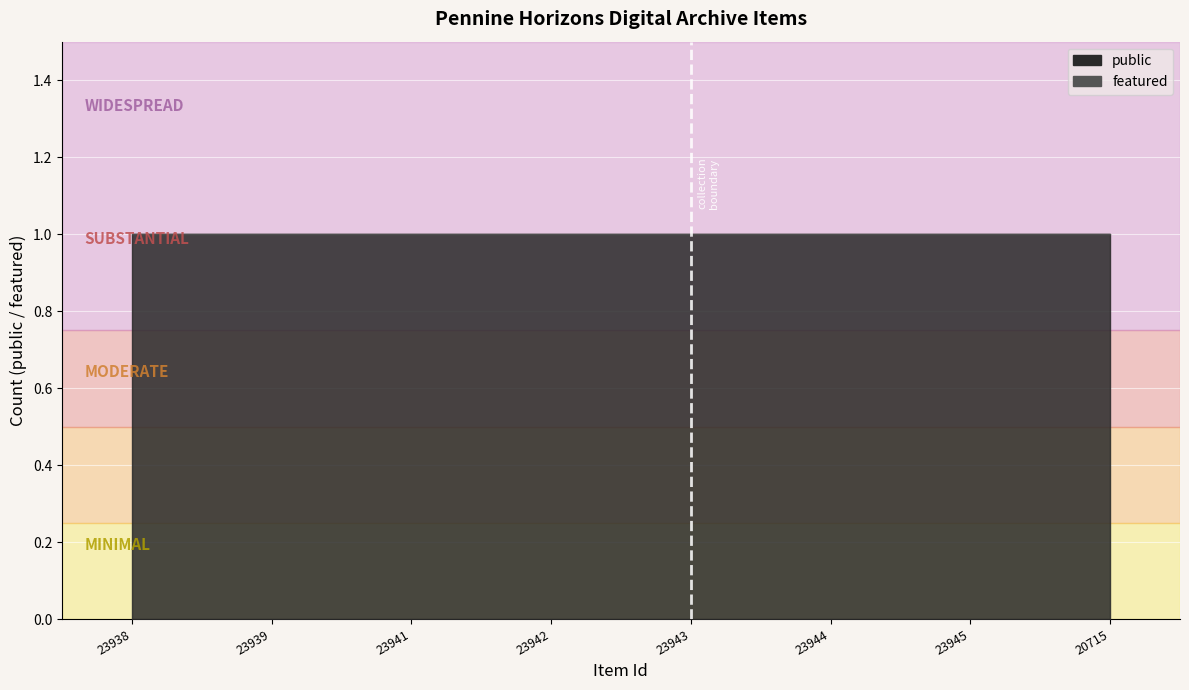

Does the chart display data point markers on the line(s)?

No